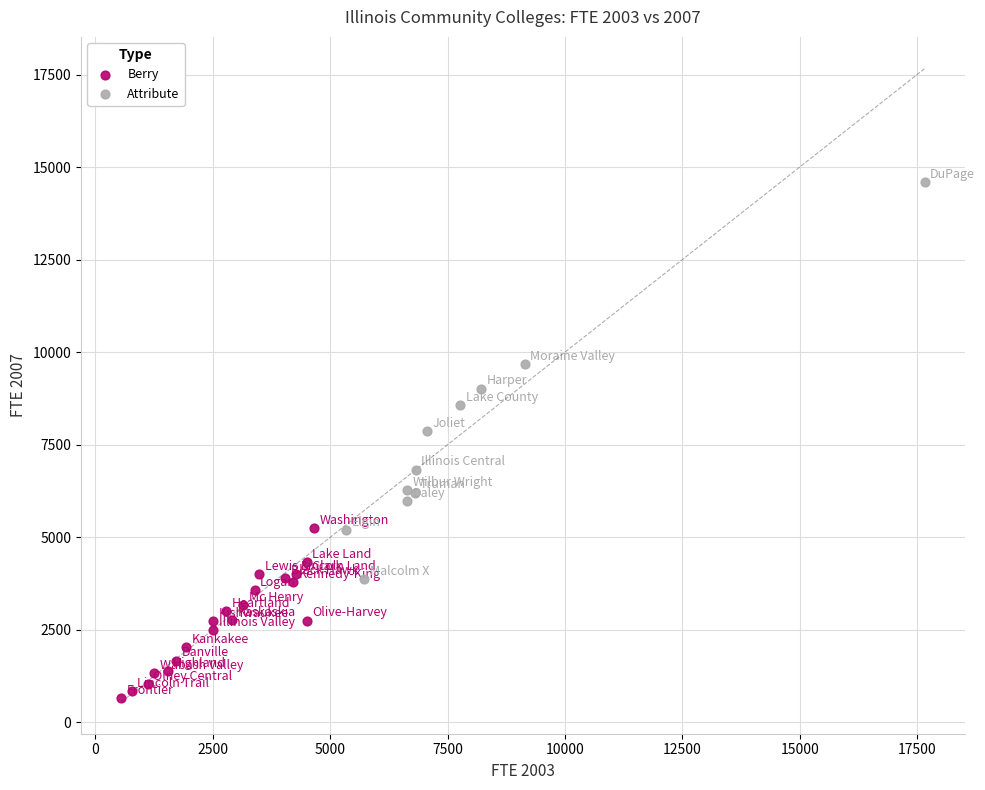

Which series reaches the maximum Y coordinate?

Attribute